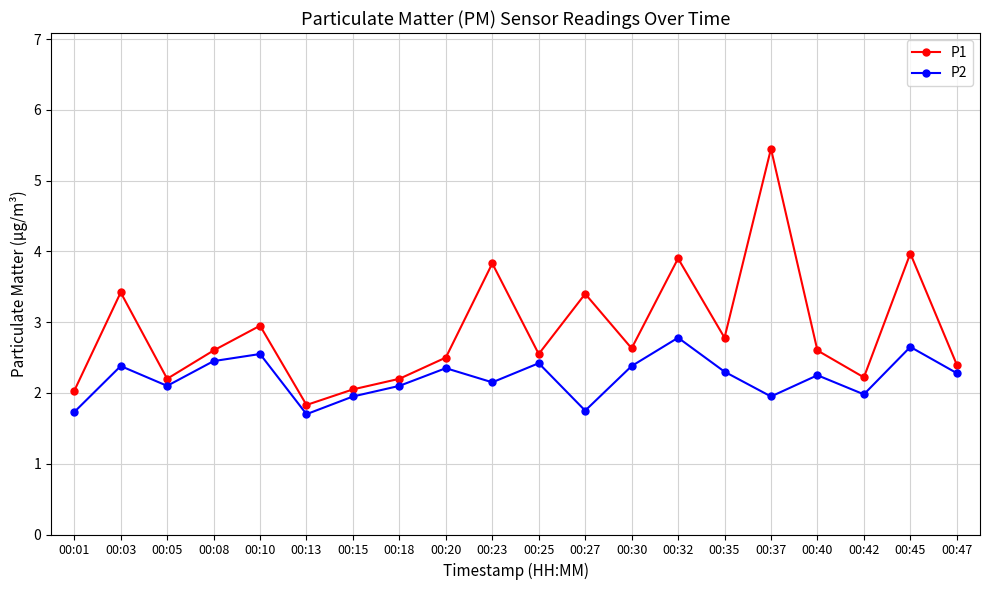

True or false: P2 has a value of 2.1 at 00:23.

True